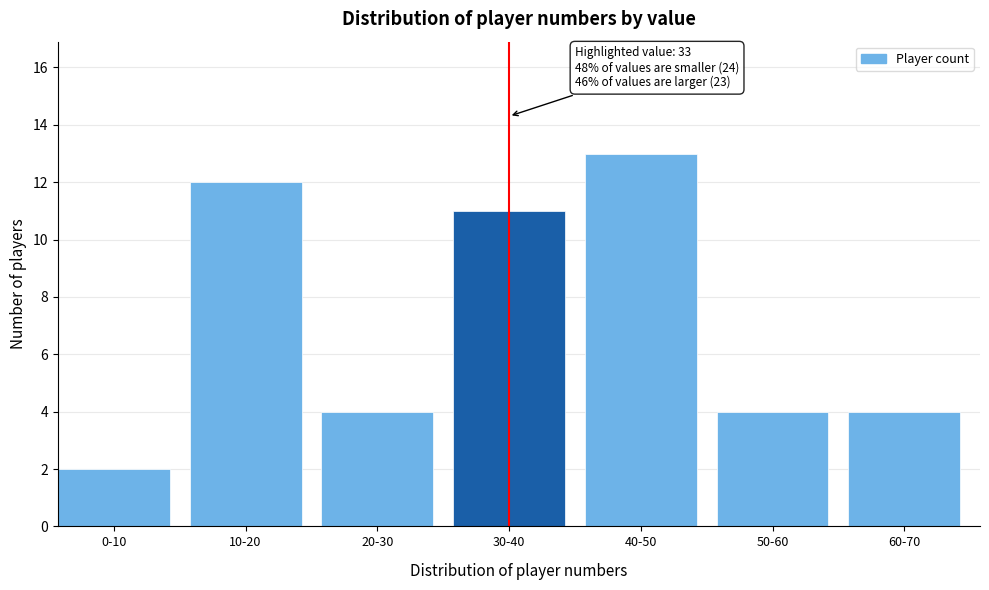

Reading right to left, extract all data points from this chart.

60-70=4	50-60=4	40-50=13	30-40=11	20-30=4	10-20=12	0-10=2